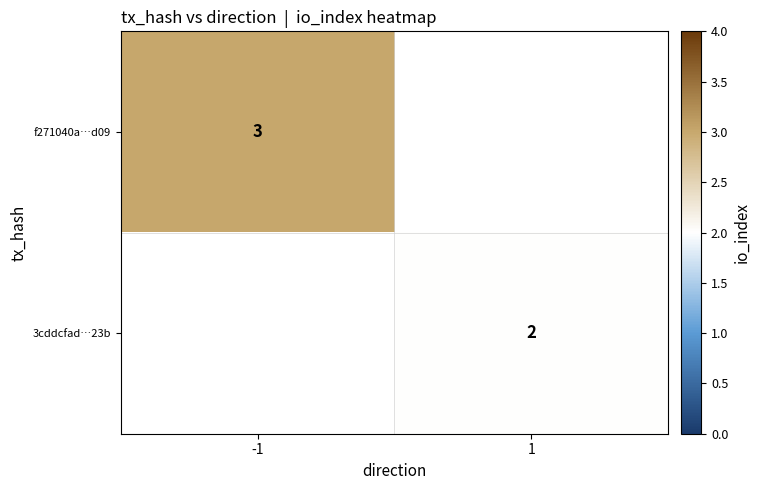

The value of f271040a…d09 at -1 is 3. True or false?

True